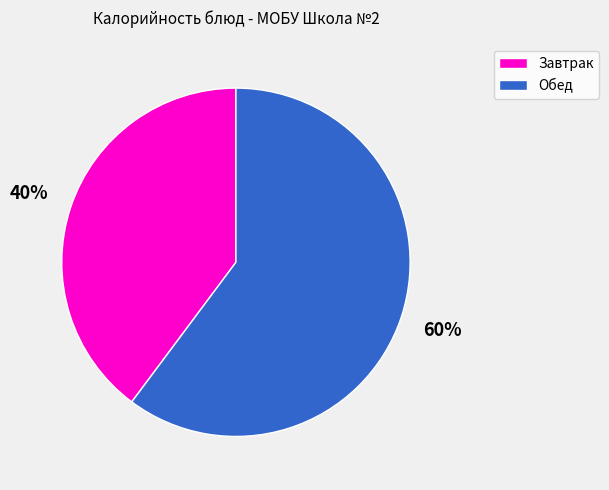

Count the number of slices in the pie.

2